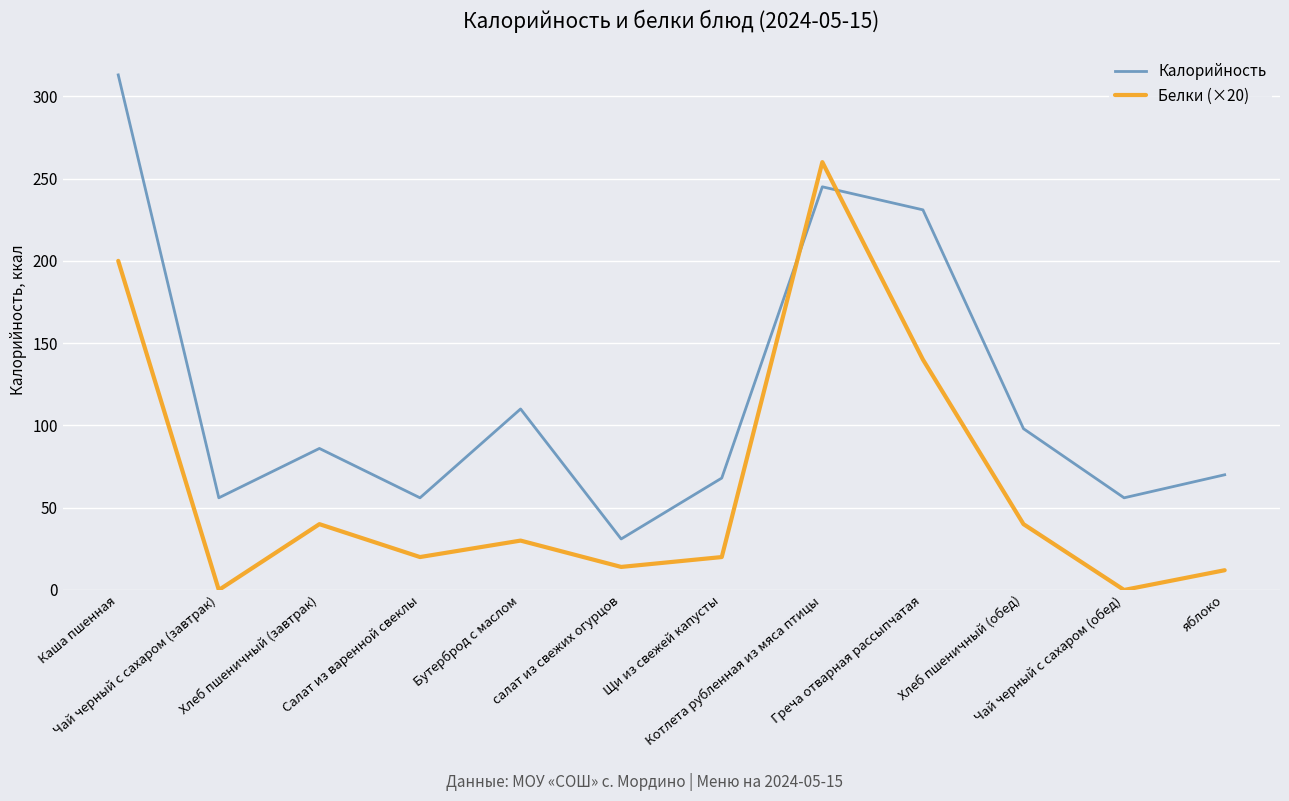

What is the total value across all series at Каша пшенная?

513